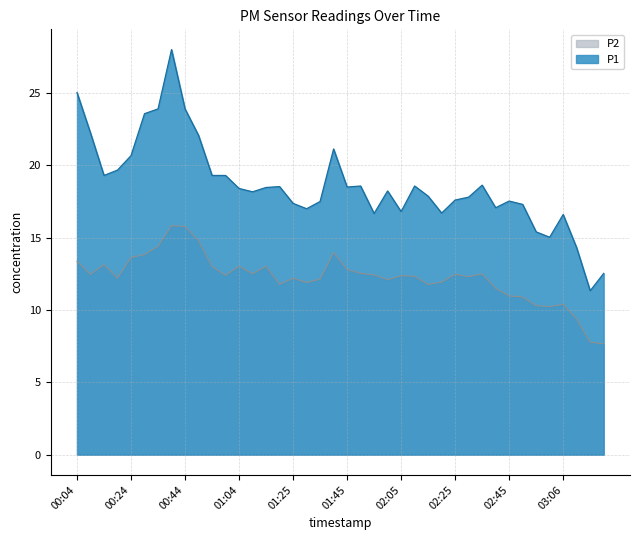

Is the value of P1 at 00:54 greater than the value of P2 at 01:19?

Yes